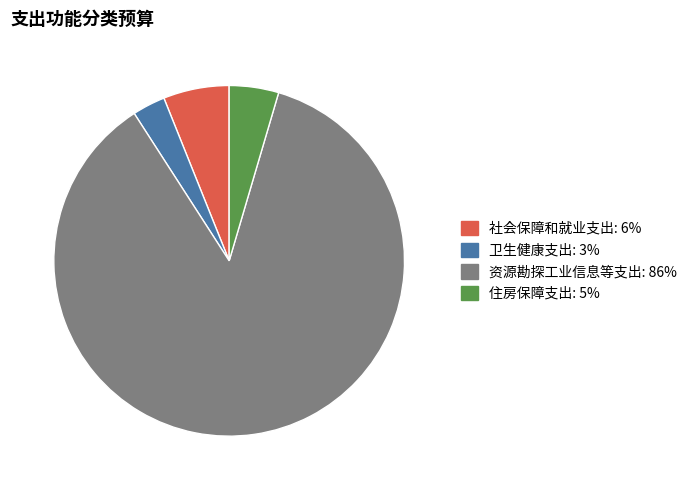

What is the smallest slice in the pie chart?

卫生健康支出